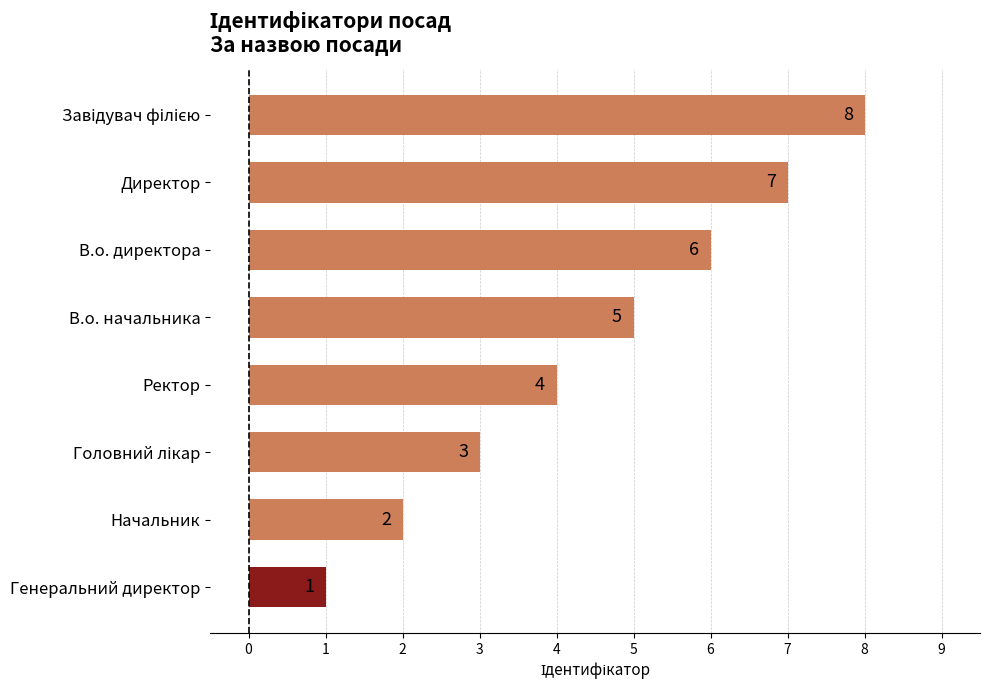

Are the bars grouped side by side (vs. stacked)?

No